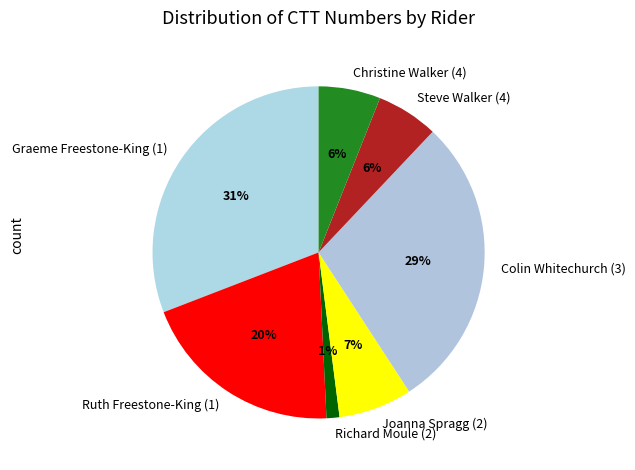

Is there any slice that represents more than half of the pie?

No